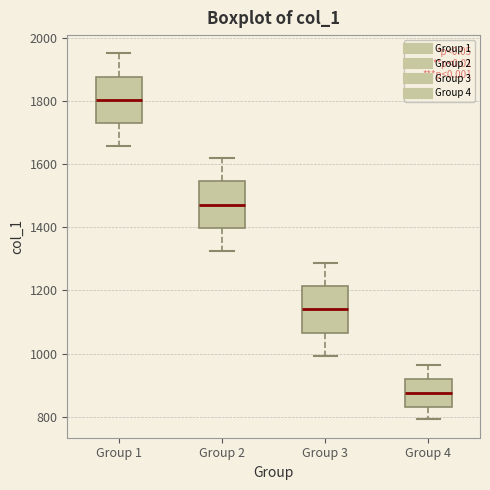

Which box has the highest median line?

Group 1